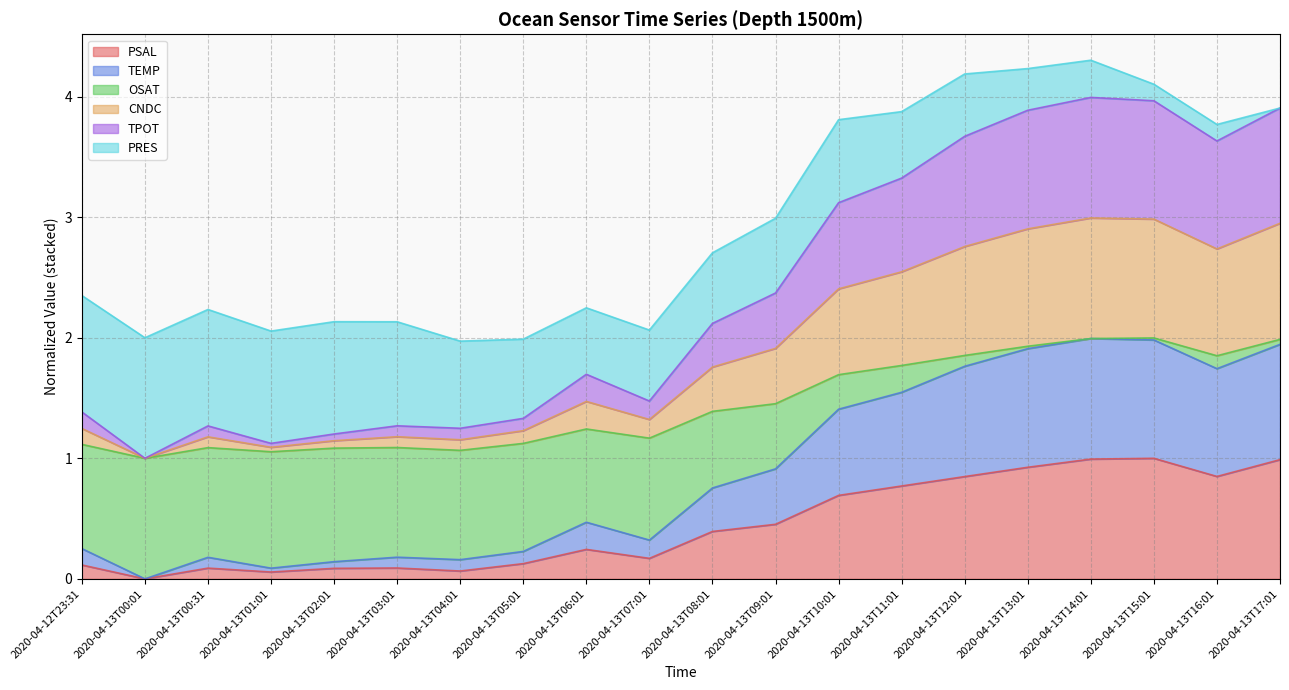

True or false: TEMP and PSAL intersect in this chart.

False